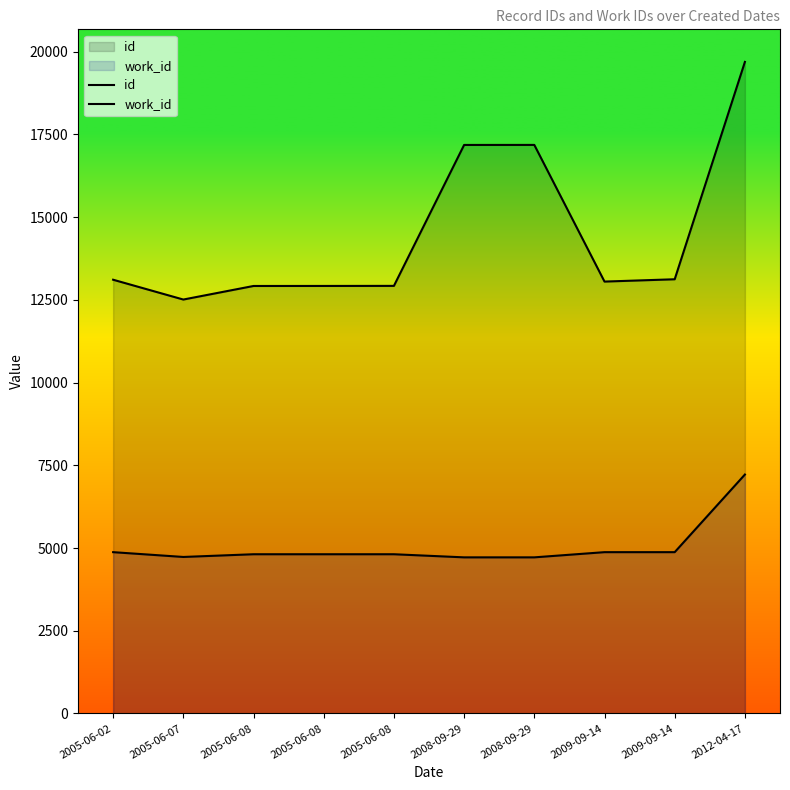

Which series has the largest range (max minus min)?

id